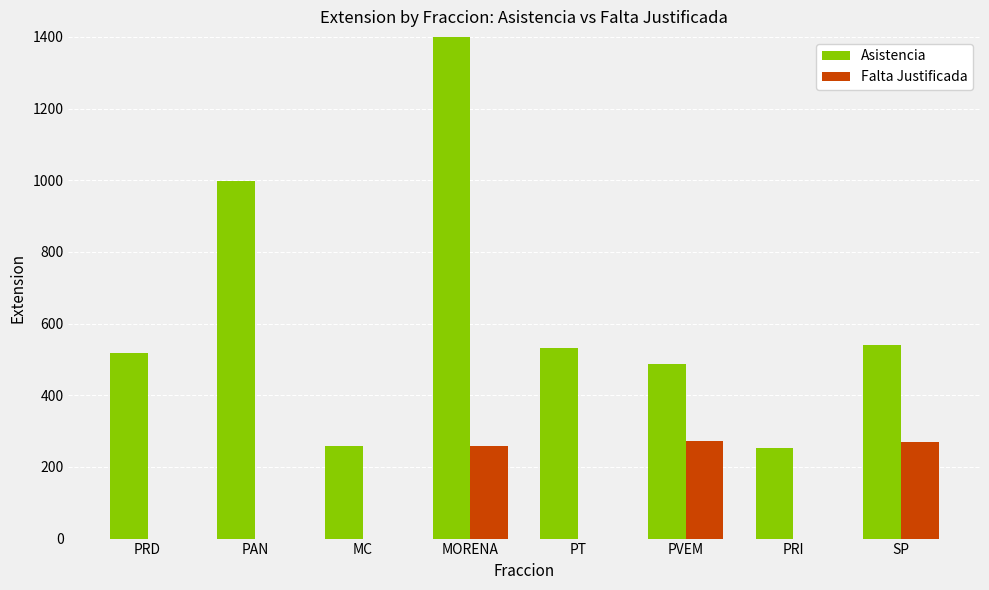

What position from the left is PT?

5